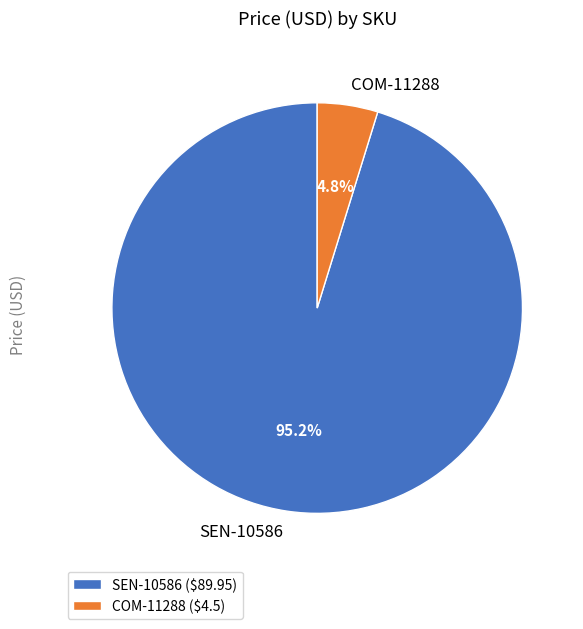

Is there a majority slice in this chart?

Yes